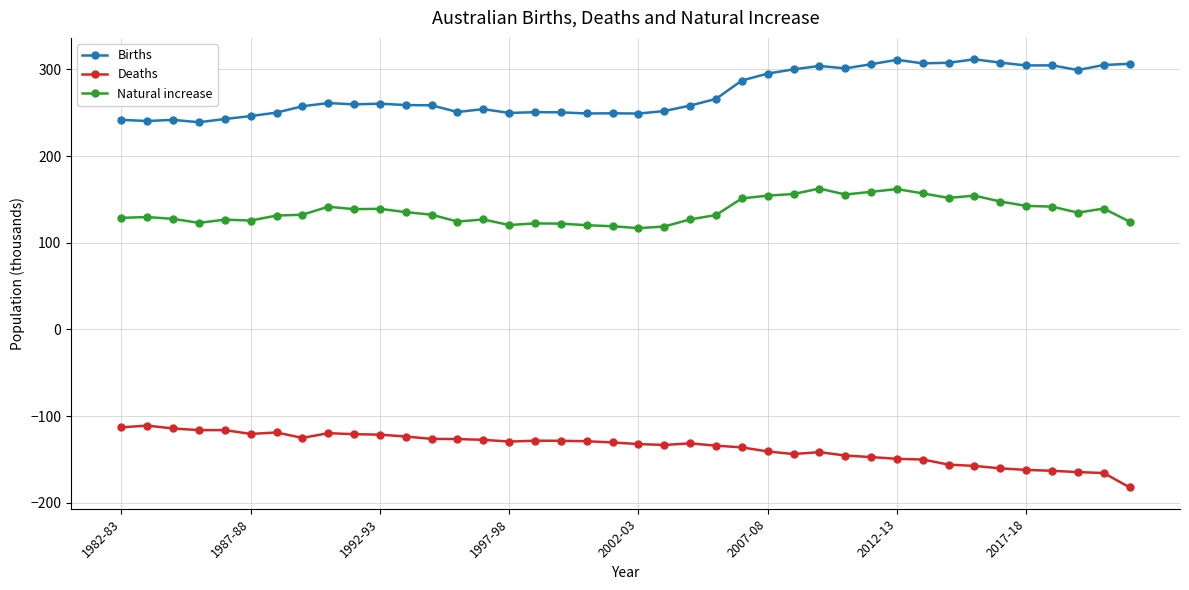

In Births, how many points are higher than both neighbors (excluding endpoints)?

10